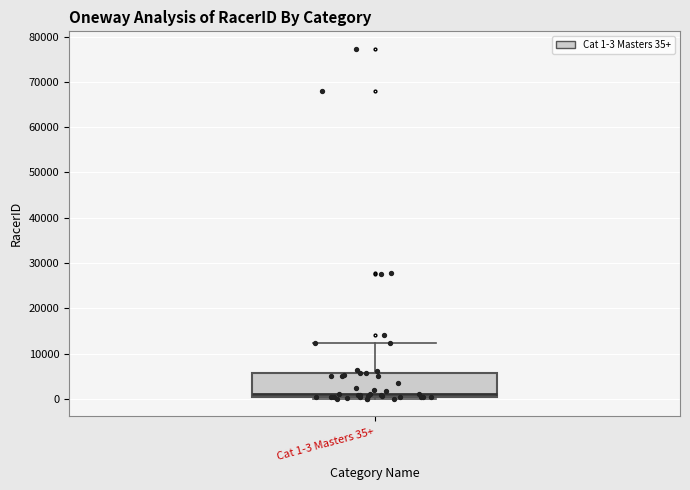

Read this box plot against the y-axis: the position of the median line, the range covered by the box, and the ends of both whiskers. The values are not printed on the chart, so give them approximately, as read against the axis.

median 1000, box 0 to 6000, whiskers 0 (just below the box's lower edge) to 12000